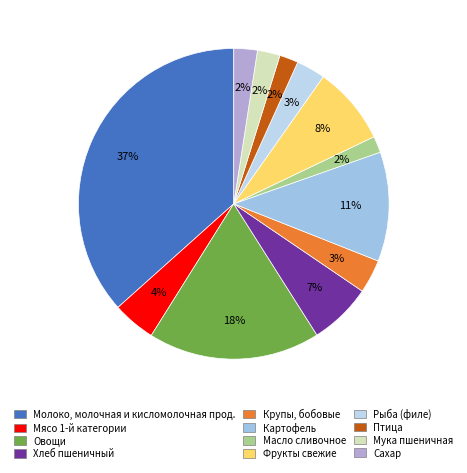

Rank the categories by value from lowest to highest.

Масло сливочное, Птица, Мука пшеничная, Сахар, Рыба (филе), Крупы, бобовые, Мясо 1-й категории, Хлеб пшеничный, Фрукты свежие, Картофель, Овощи, Молоко, молочная и кисломолочная прод.